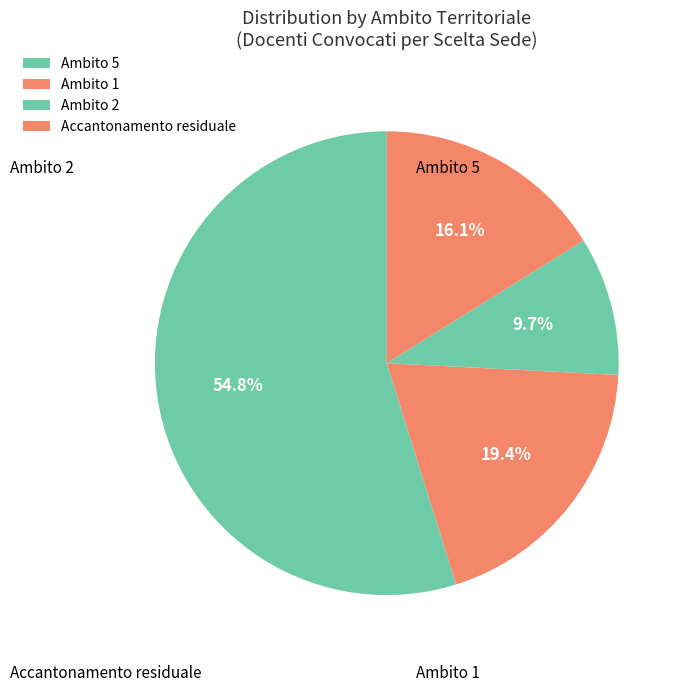

How many segments does this pie chart have?

4